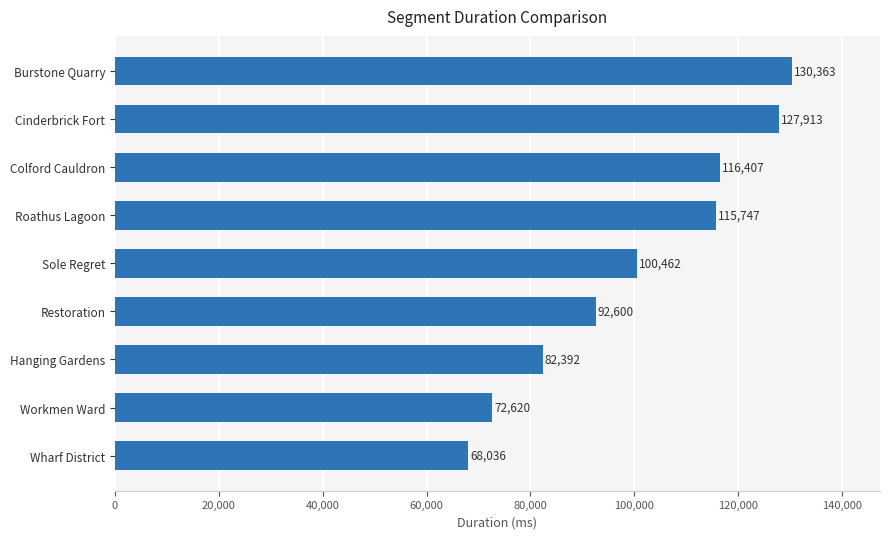

Reading bottom to top, transcribe all the data shown in this chart.

Wharf District=68036	Workmen Ward=72620	Hanging Gardens=82392	Restoration=92600	Sole Regret=100462	Roathus Lagoon=115747	Colford Cauldron=116407	Cinderbrick Fort=127913	Burstone Quarry=130363